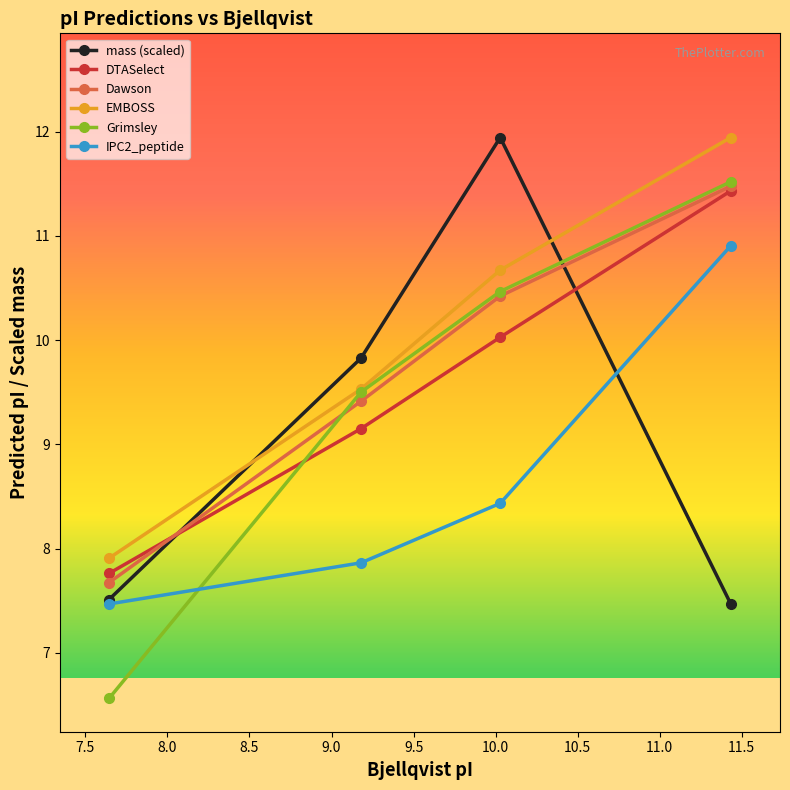

How many lines are shown in the chart?

6